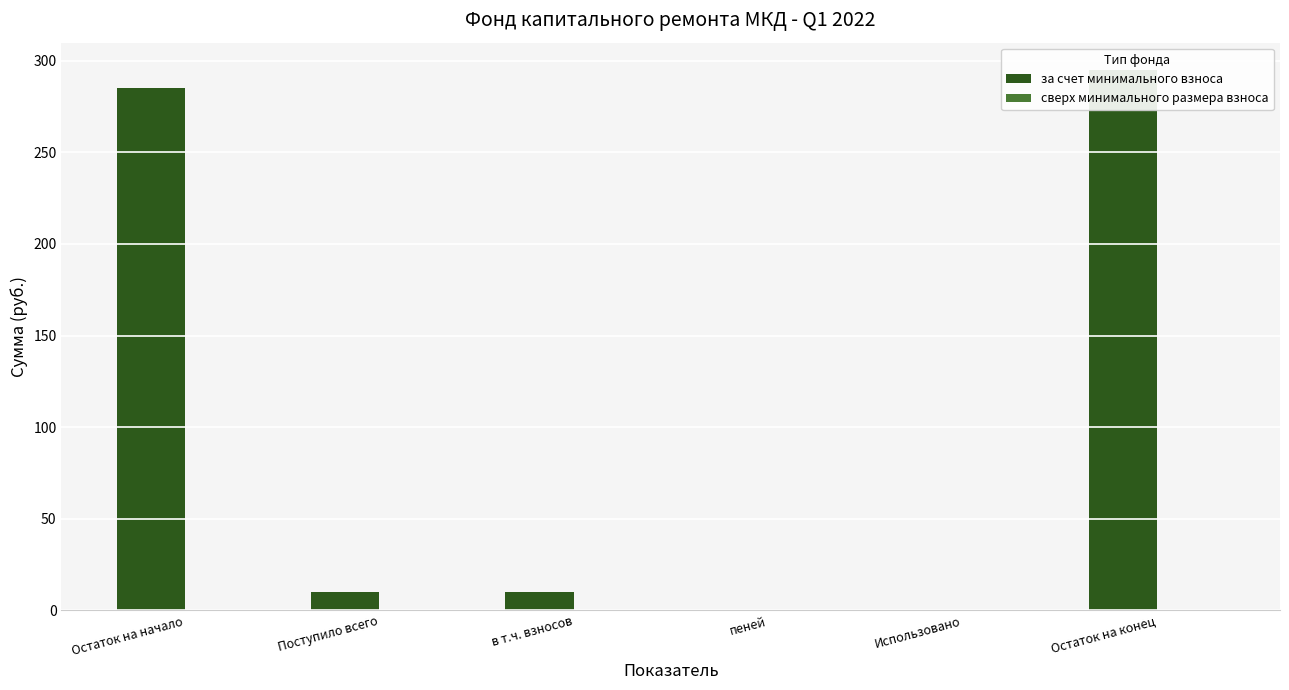

Are the bars horizontal?

No